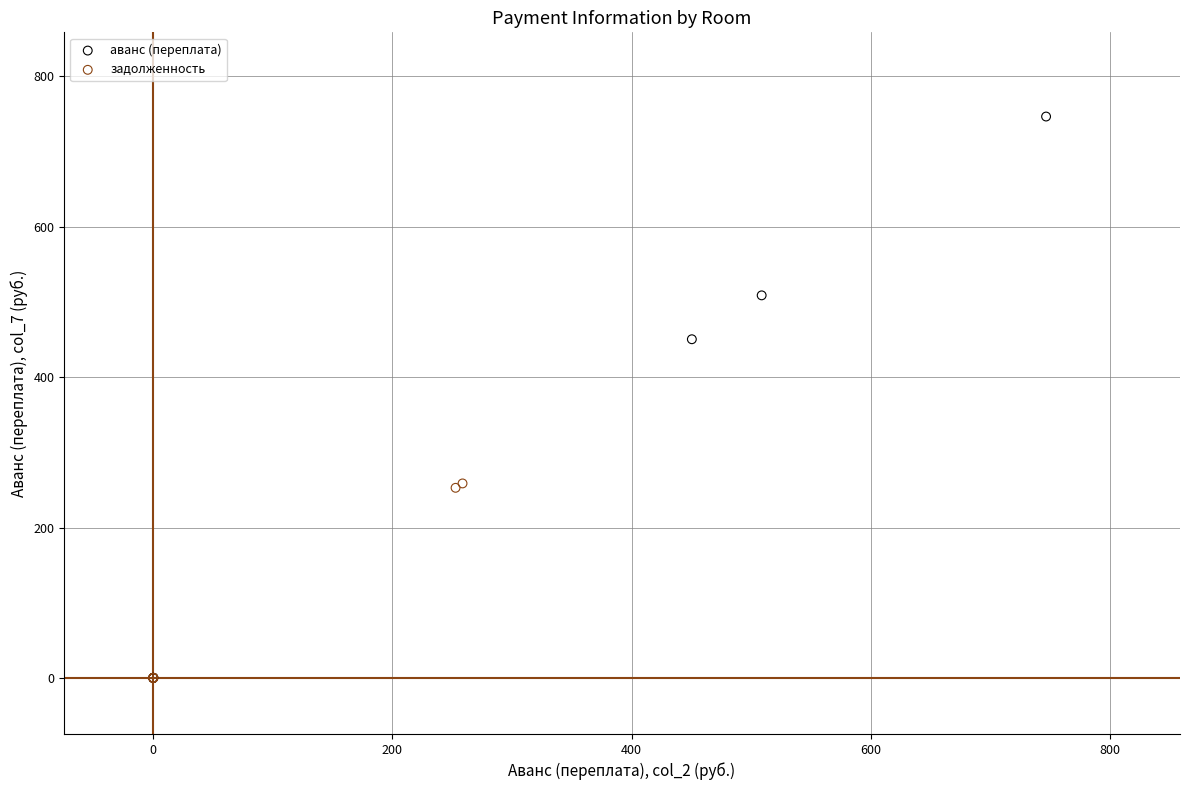

Which series contains the highest Y value?

аванс (переплата)